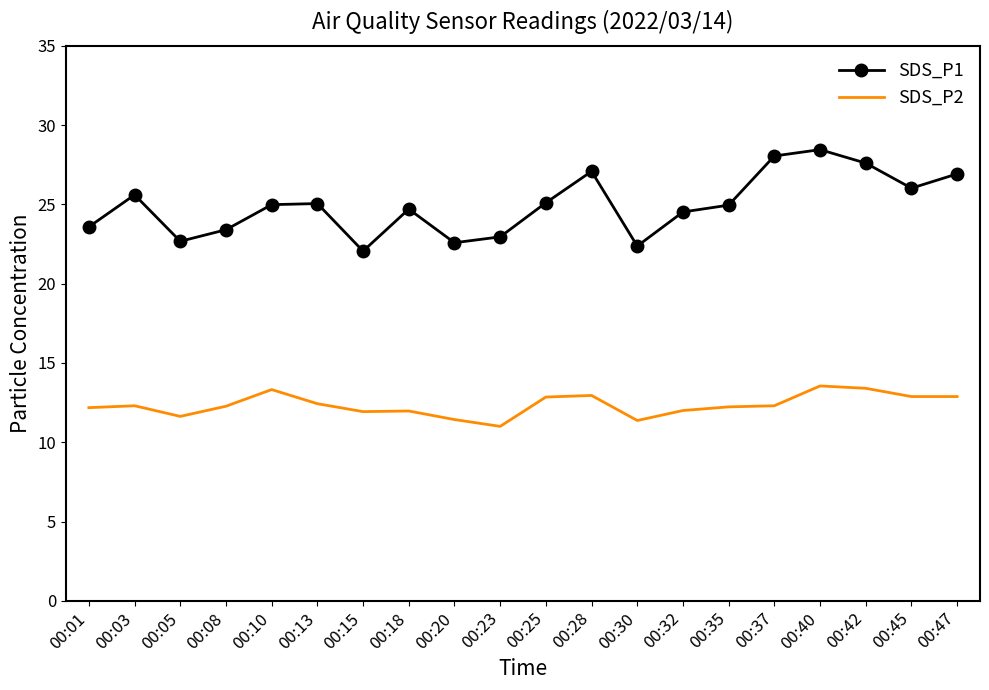

What are all the series names shown in the legend?

SDS_P1, SDS_P2